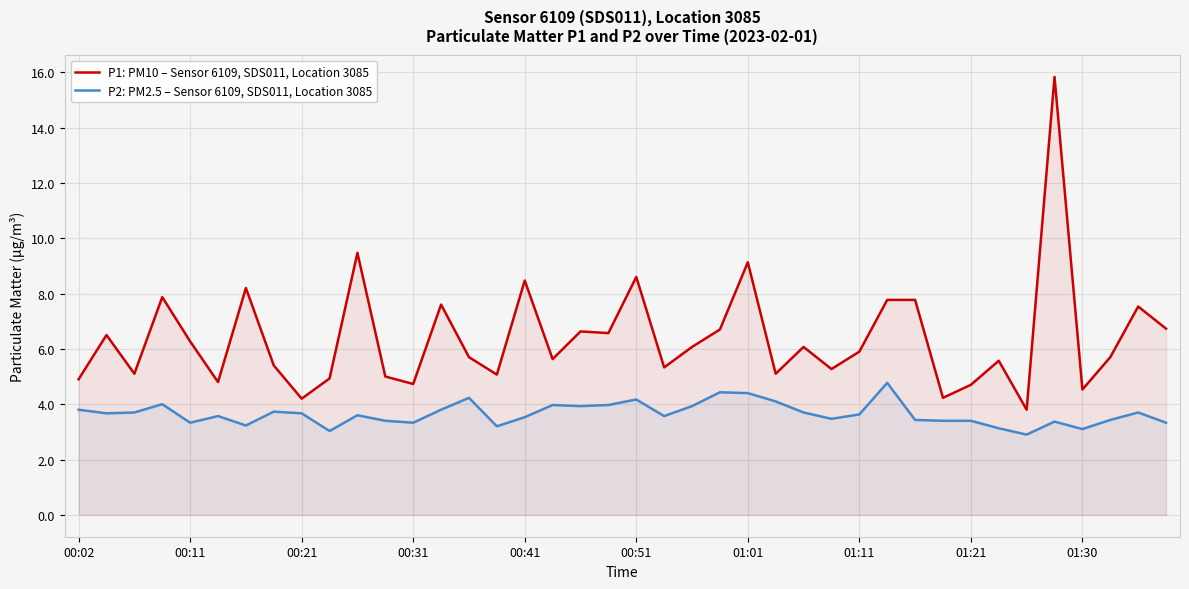

The value of P1: PM10 – Sensor 6109, SDS011, Location 3085 at 00:21 is 4.2. True or false?

True